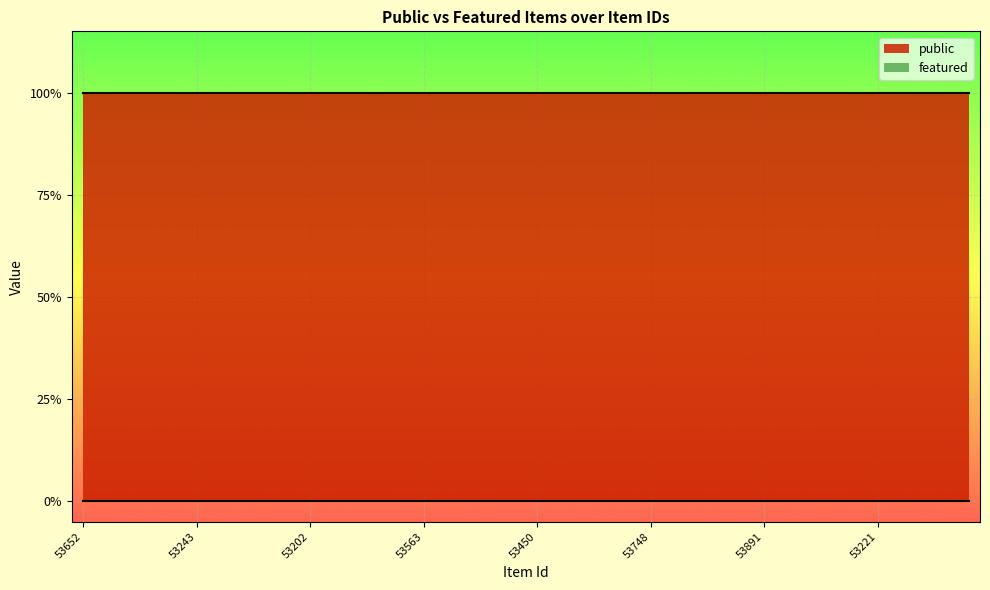

True or false: featured has more than 2 points higher than both neighbors.

False